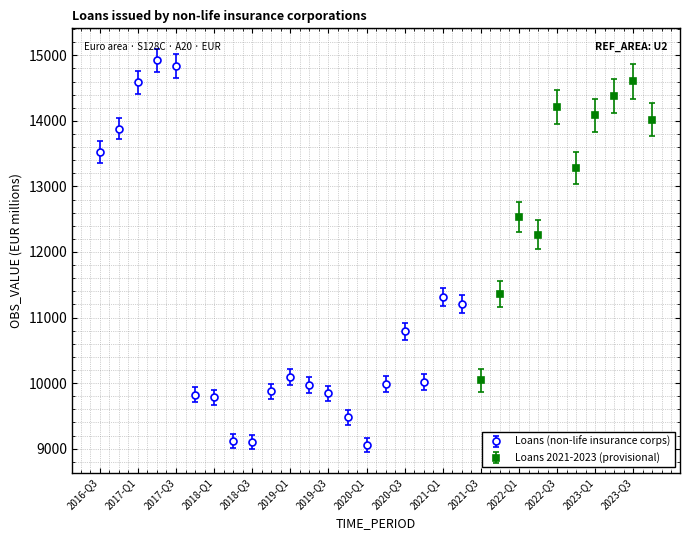

Where is the data nearest to the value 12131?

2021-Q1